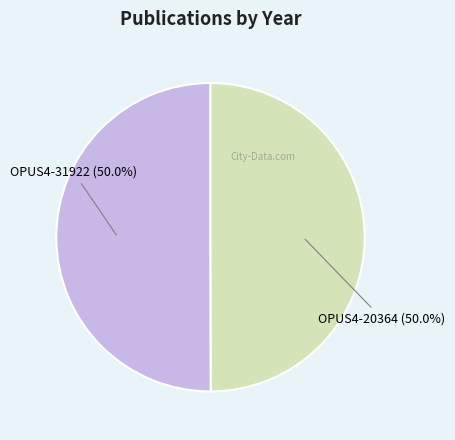

Combined, what portion of the pie is OPUS4-31922 and OPUS4-20364?

100.0%